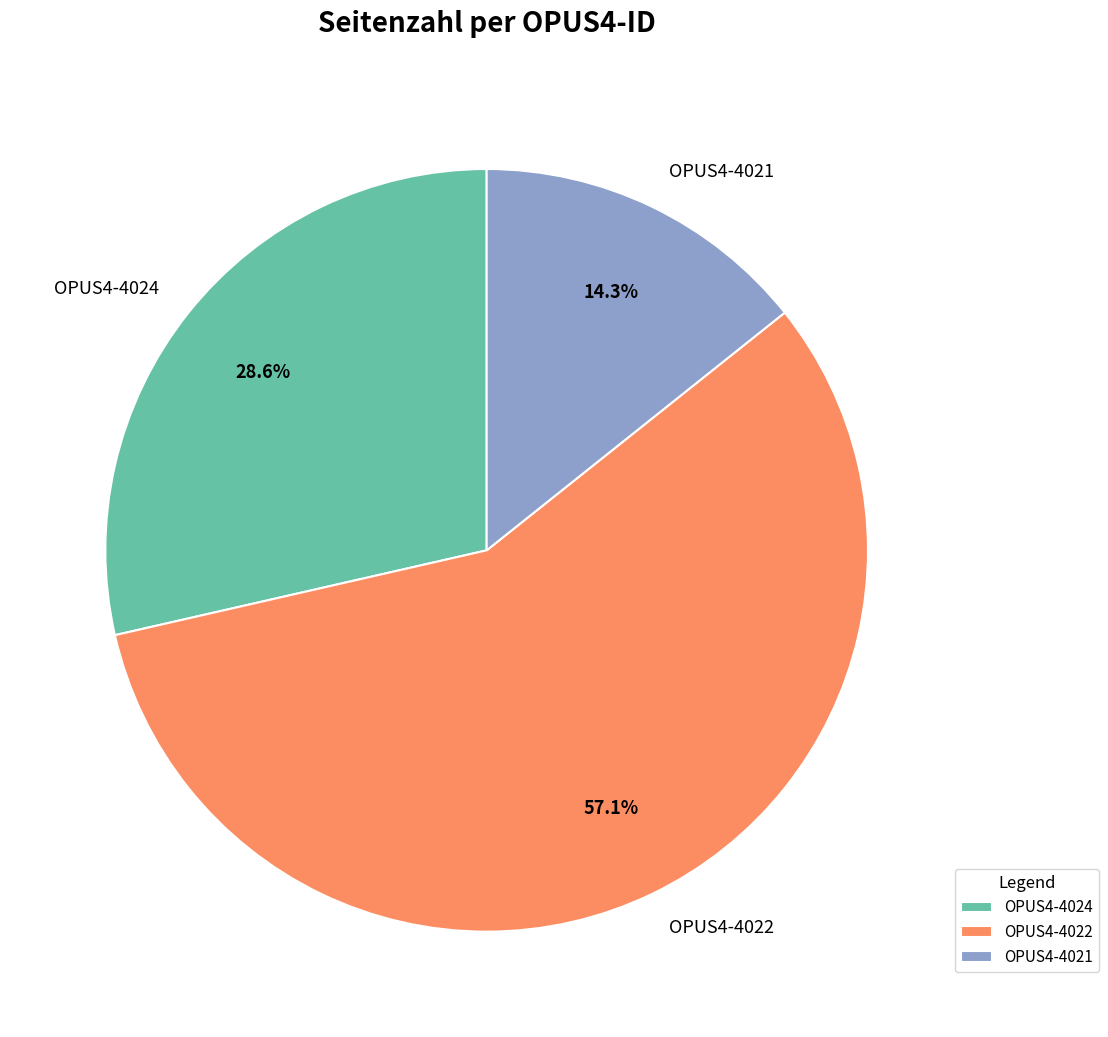

What is the total percentage of OPUS4-4024 and OPUS4-4021?

42.9%